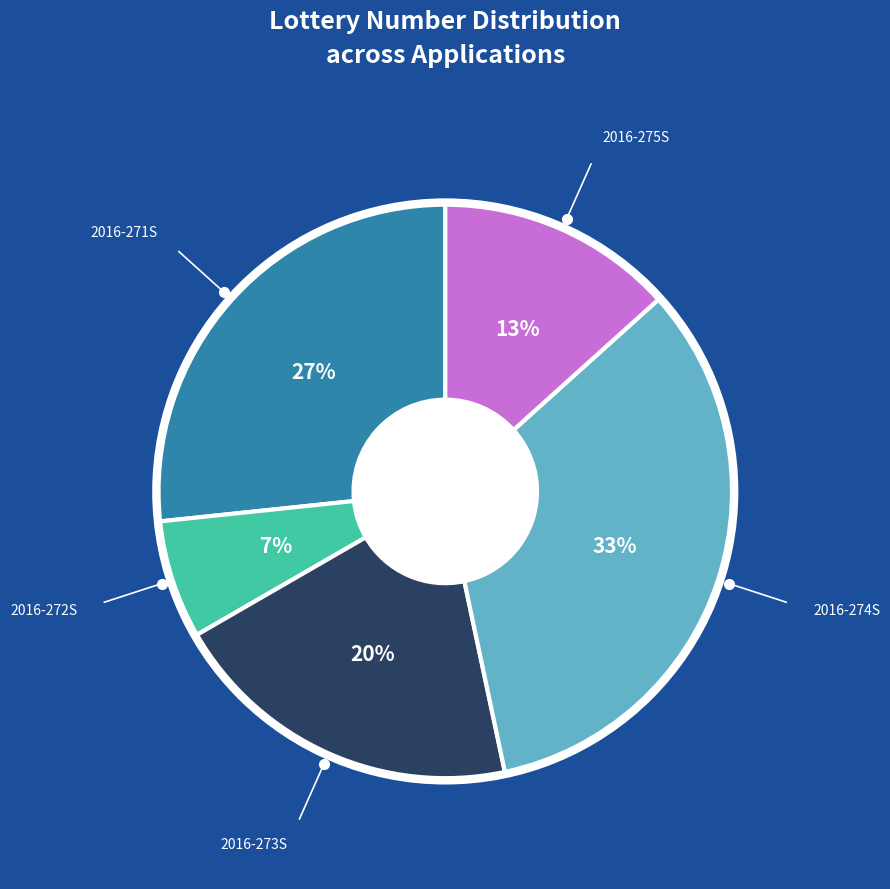

The 2016-273S slice represents 7% of the pie. True or false?

False